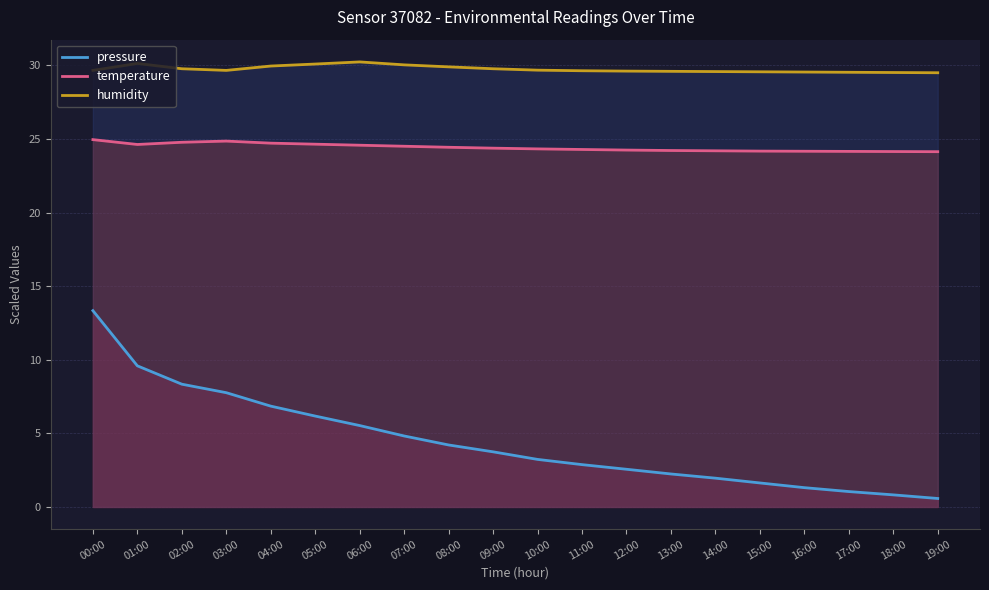

Reading right to left, extract all data points from this chart.

pressure: 19:00=0.6	18:00=0.8	17:00=1.0	16:00=1.3	15:00=1.6	14:00=2.0	13:00=2.2	12:00=2.6	11:00=2.9	10:00=3.2	09:00=3.7	08:00=4.2	07:00=4.8	06:00=5.5	05:00=6.2	04:00=6.8	03:00=7.8	02:00=8.3	01:00=9.6	00:00=13.3
temperature: 19:00=24.1	18:00=24.1	17:00=24.2	16:00=24.2	15:00=24.2	14:00=24.2	13:00=24.2	12:00=24.2	11:00=24.3	10:00=24.3	09:00=24.4	08:00=24.4	07:00=24.5	06:00=24.6	05:00=24.6	04:00=24.7	03:00=24.9	02:00=24.8	01:00=24.6	00:00=25.0
humidity: 19:00=29.5	18:00=29.5	17:00=29.5	16:00=29.6	15:00=29.6	14:00=29.6	13:00=29.6	12:00=29.6	11:00=29.6	10:00=29.7	09:00=29.8	08:00=29.9	07:00=30.0	06:00=30.2	05:00=30.1	04:00=30.0	03:00=29.7	02:00=29.8	01:00=30.1	00:00=29.7